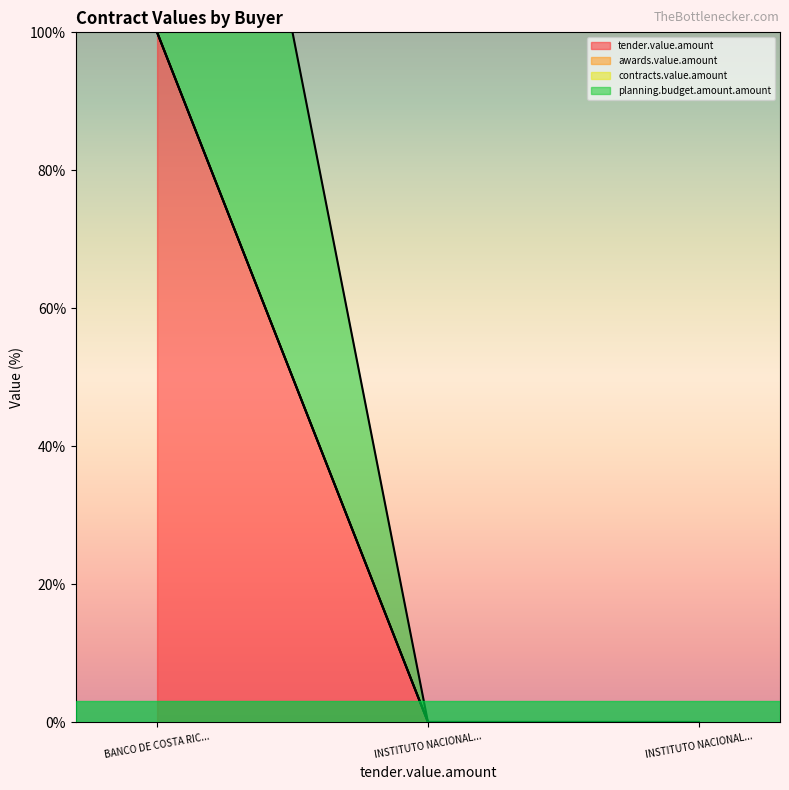

What is the difference between the maximum and second lowest values in the planning.budget.amount.amount series?

100.0